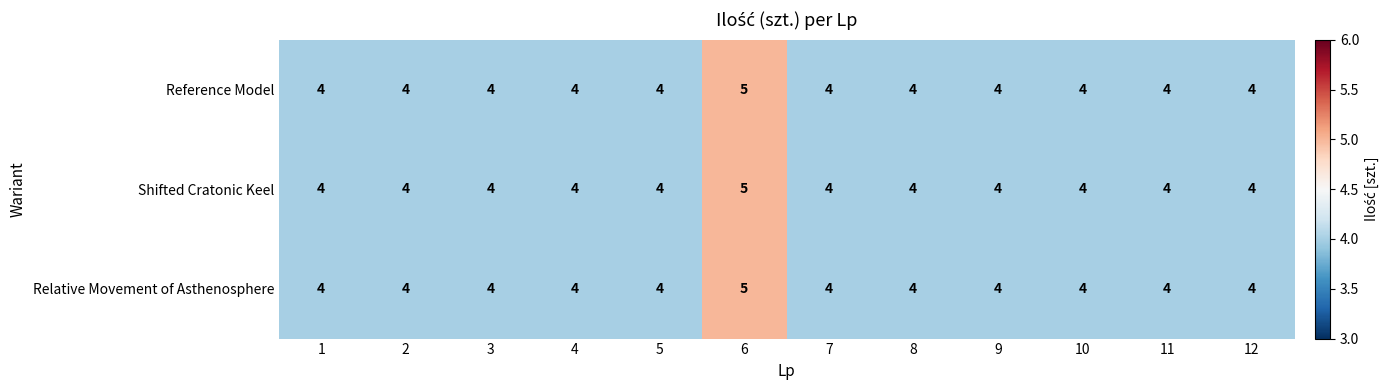

What is the highest value of the Reference Model series?

5